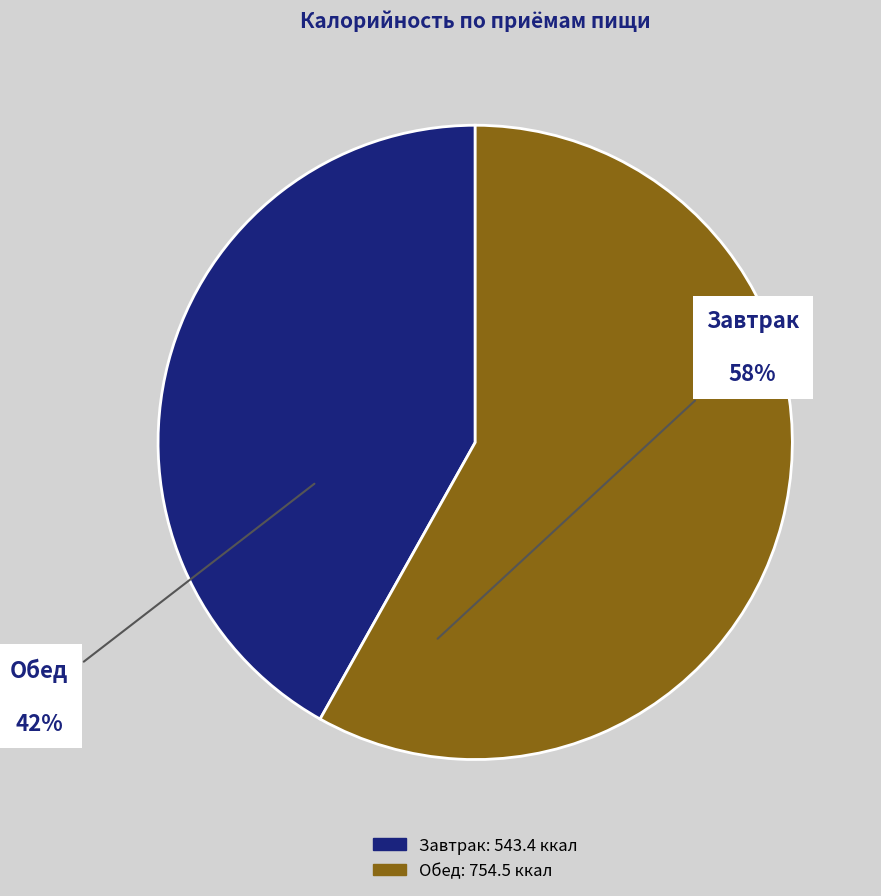

How many slices are in this pie chart?

2